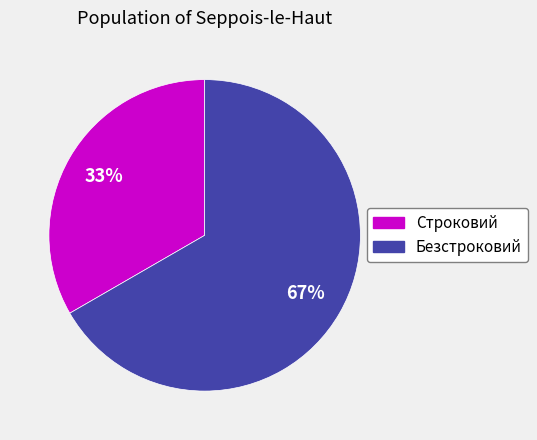

The Безстроковий slice represents 67% of the pie. True or false?

True